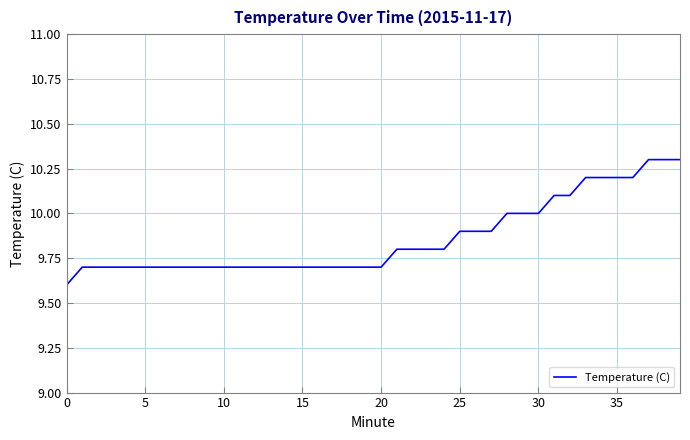

What is the difference between the maximum and minimum values?

0.7